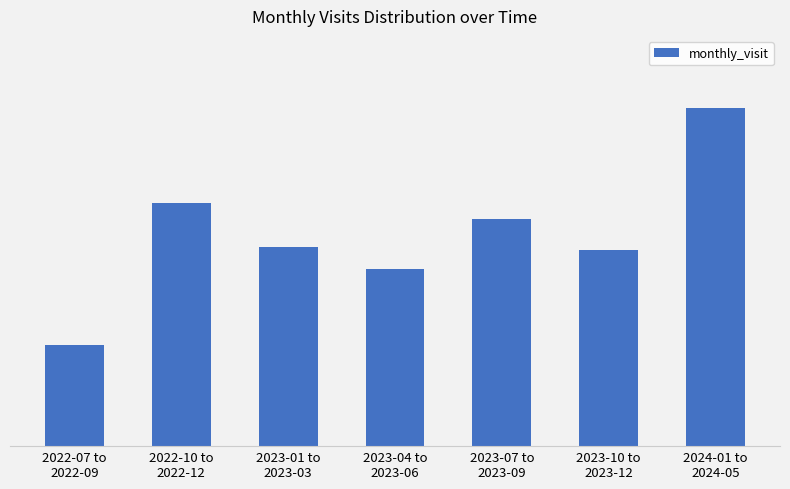

Rank the categories by value from lowest to highest.

2022-07 to
2022-09, 2023-04 to
2023-06, 2023-10 to
2023-12, 2023-01 to
2023-03, 2023-07 to
2023-09, 2022-10 to
2022-12, 2024-01 to
2024-05